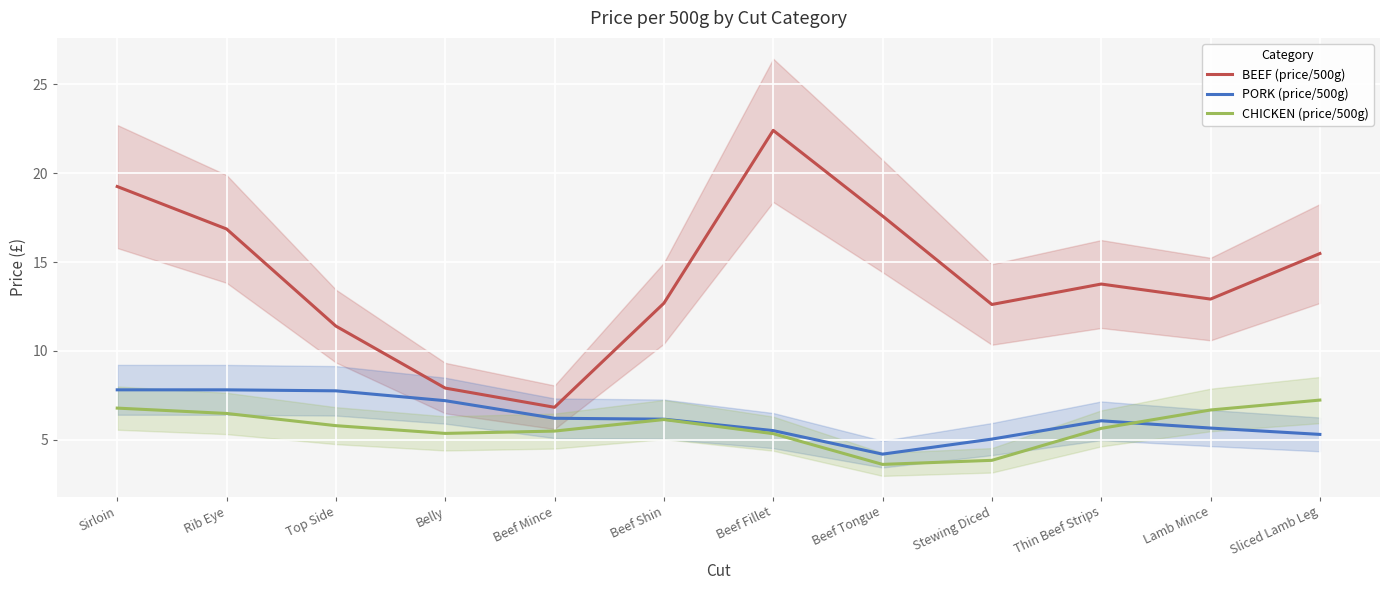

True or false: PORK (price/500g) and BEEF (price/500g) intersect in this chart.

False